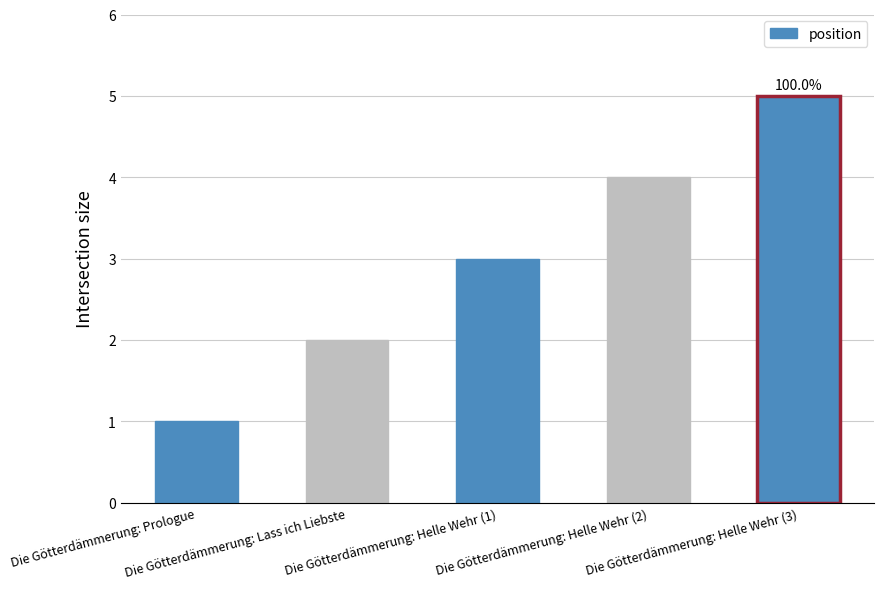

What is the label of the 5th bar from the left?

Die Götterdämmerung: Helle Wehr (3)